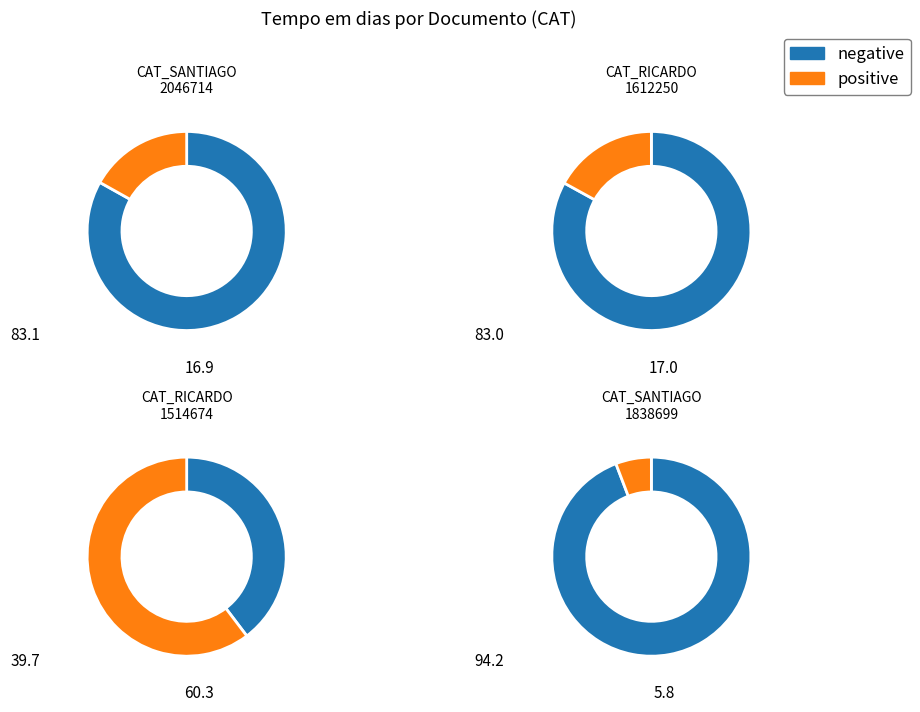

True or false: CAT_SANTIAGO_2046714 accounts for 17% of the total.

True